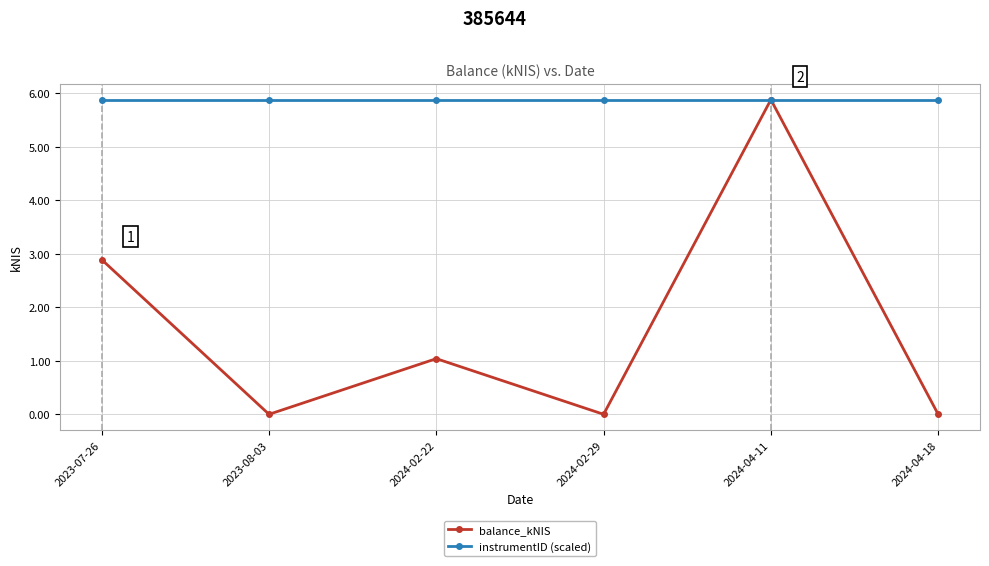

What is the maximum value shown in the chart?

5.9